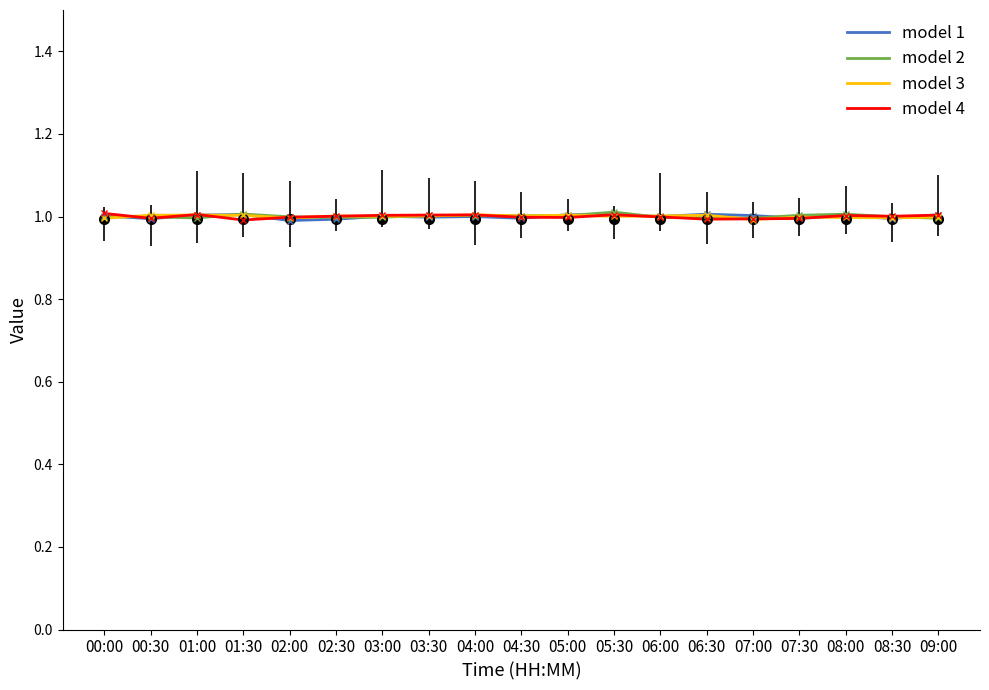

What is the smallest value displayed?

1.0